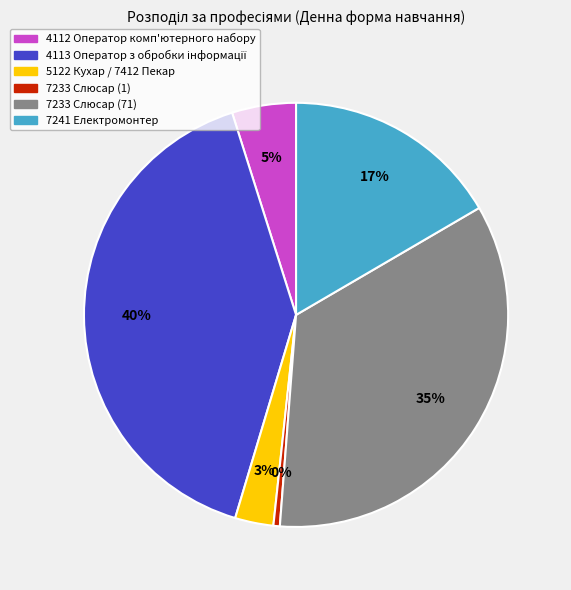

To the nearest percent, what is the difference between the 7233 Слюсар (71) and 5122 Кухар / 7412 Пекар slice percentages?

32%